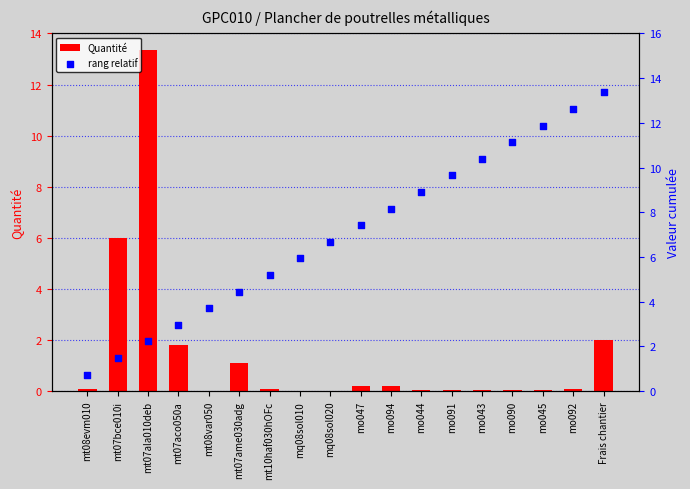

At which category is the sum across all series the highest?

mt07ala010deb